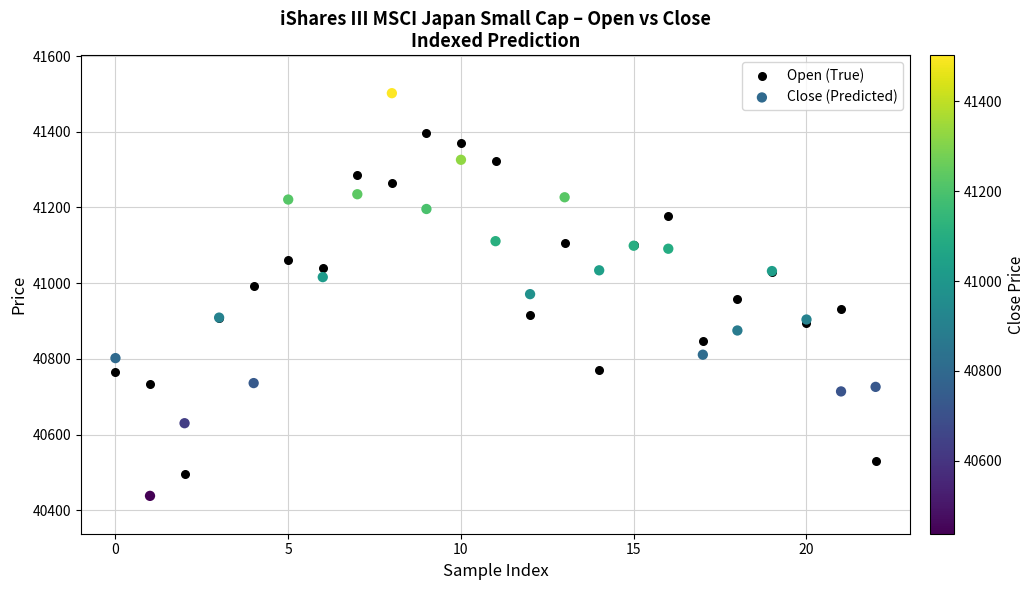

Which series has the widest spread of Y values?

Close (Predicted)